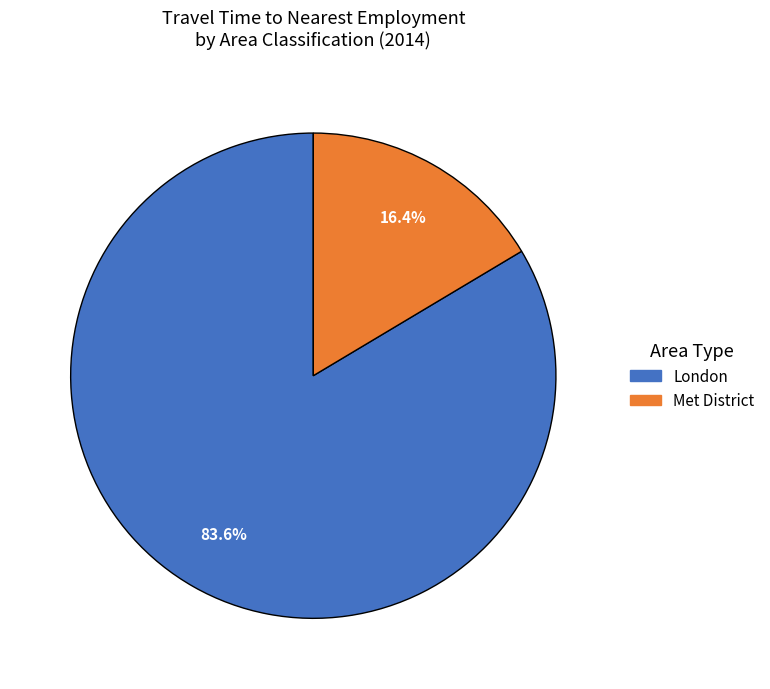

Is there a majority slice in this chart?

Yes